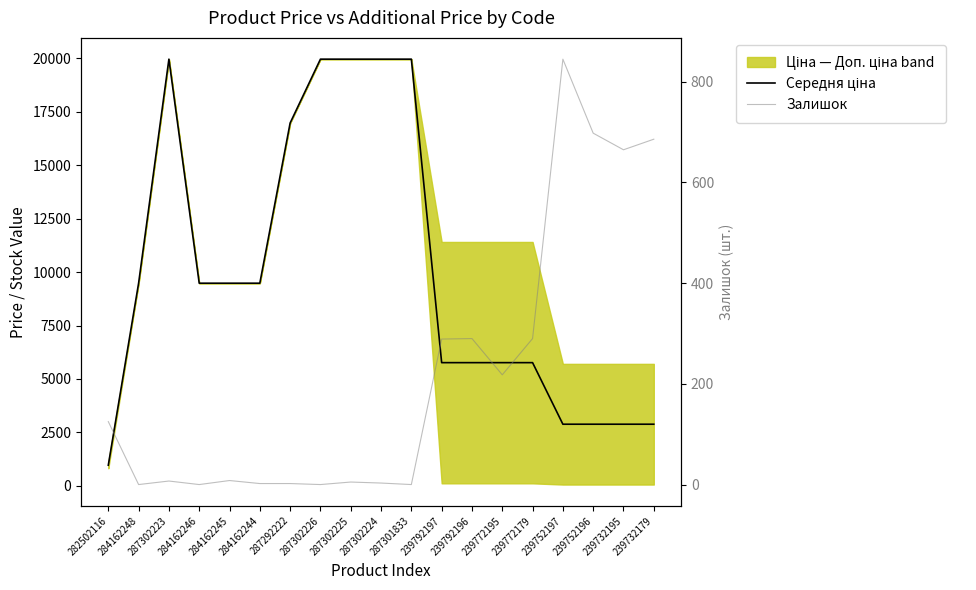

How many lines are shown in the chart?

2